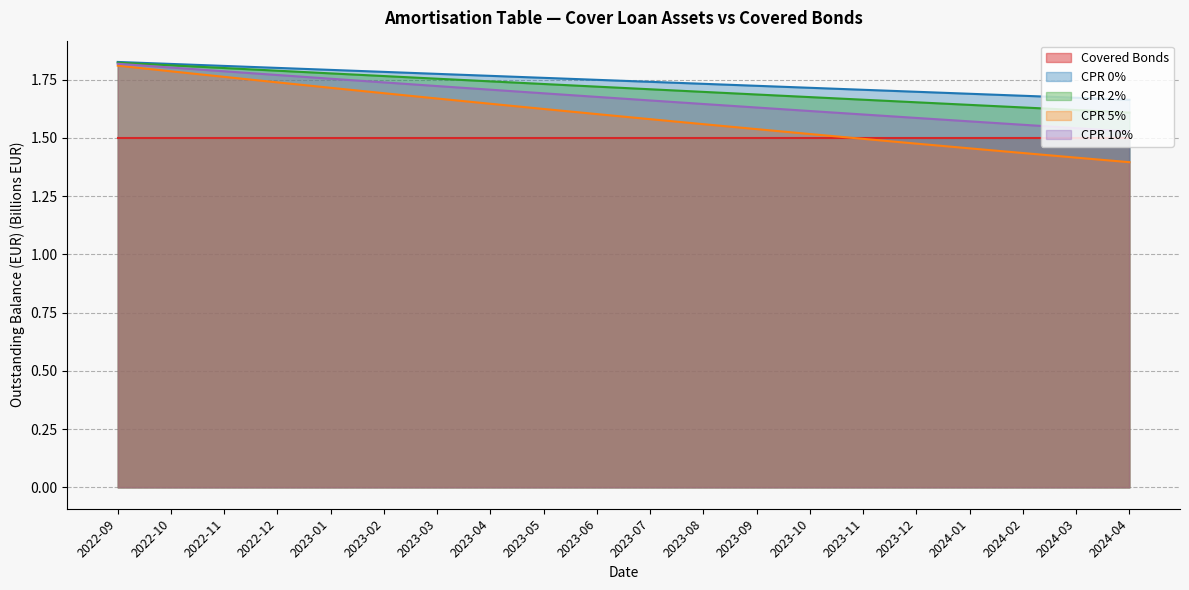

The value of CPR 5% at 2023-01 is 1.7. True or false?

True